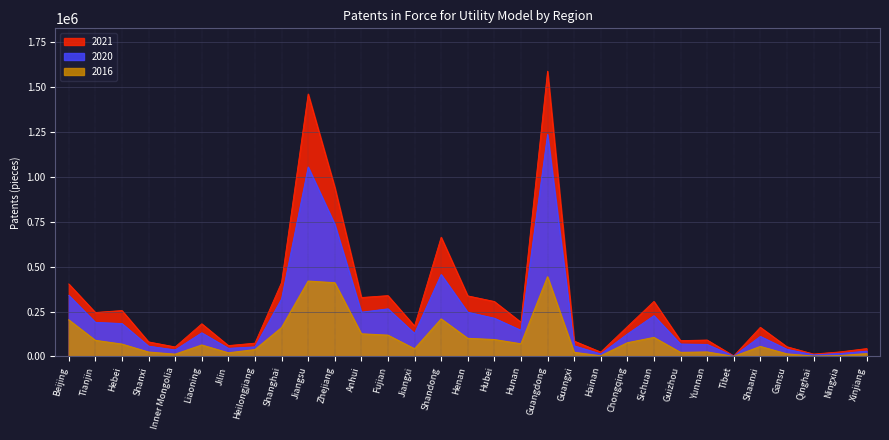

What is the spread (max minus min) of values at Guangxi?

62609